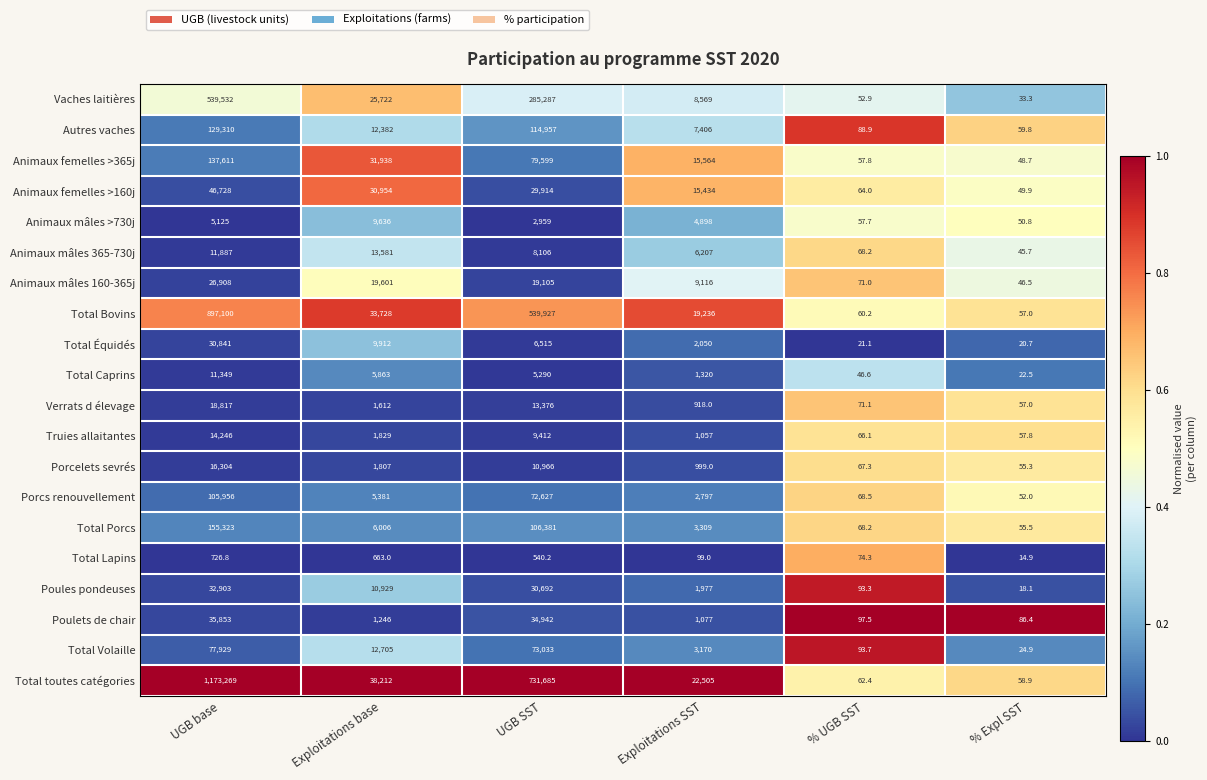

Where does the Animaux femelles >160j series first go above 29914?

UGB base